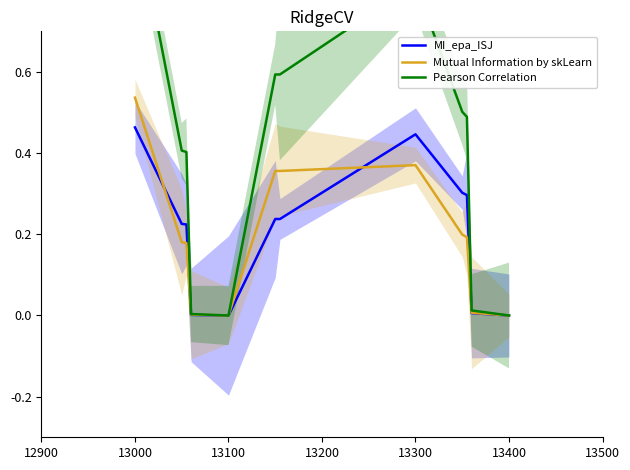

What are all the series names shown in the legend?

MI_epa_ISJ, Mutual Information by skLearn, Pearson Correlation